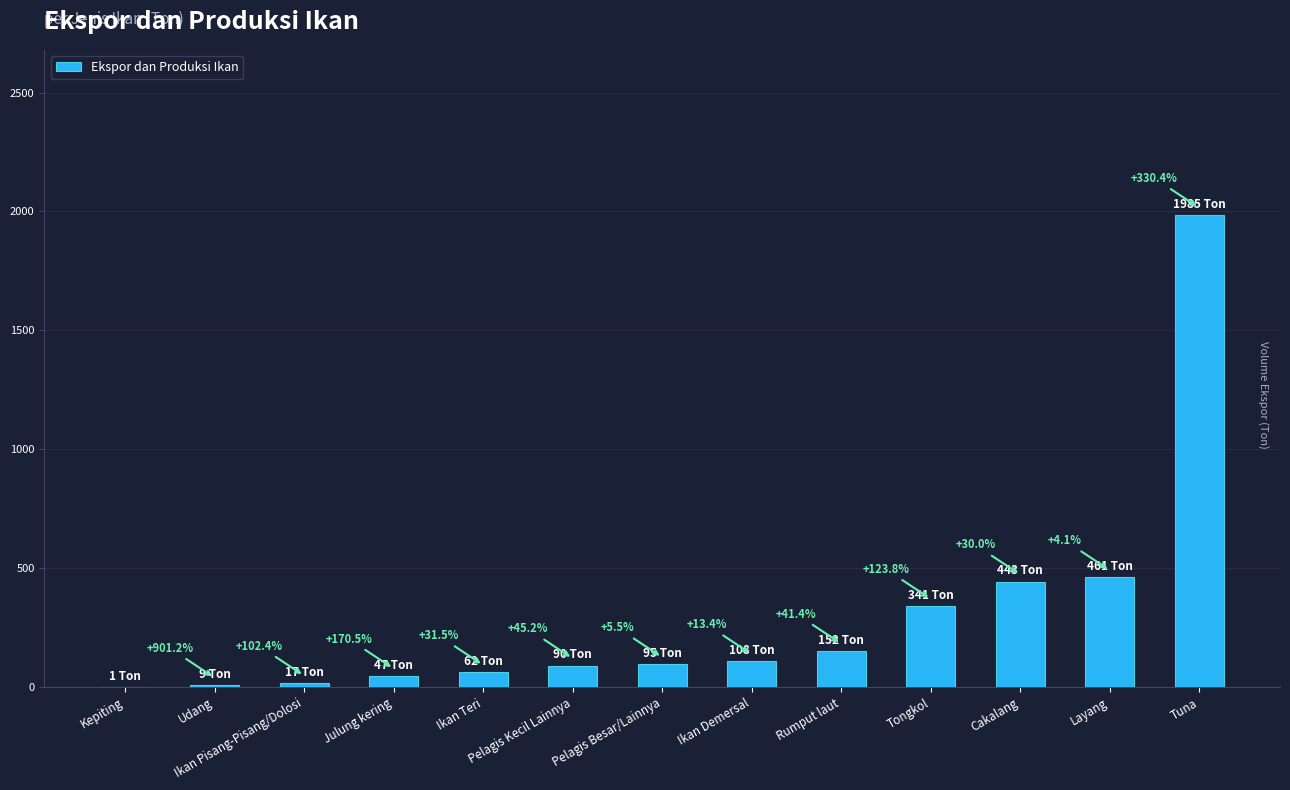

Count the number of categories in the chart.

13